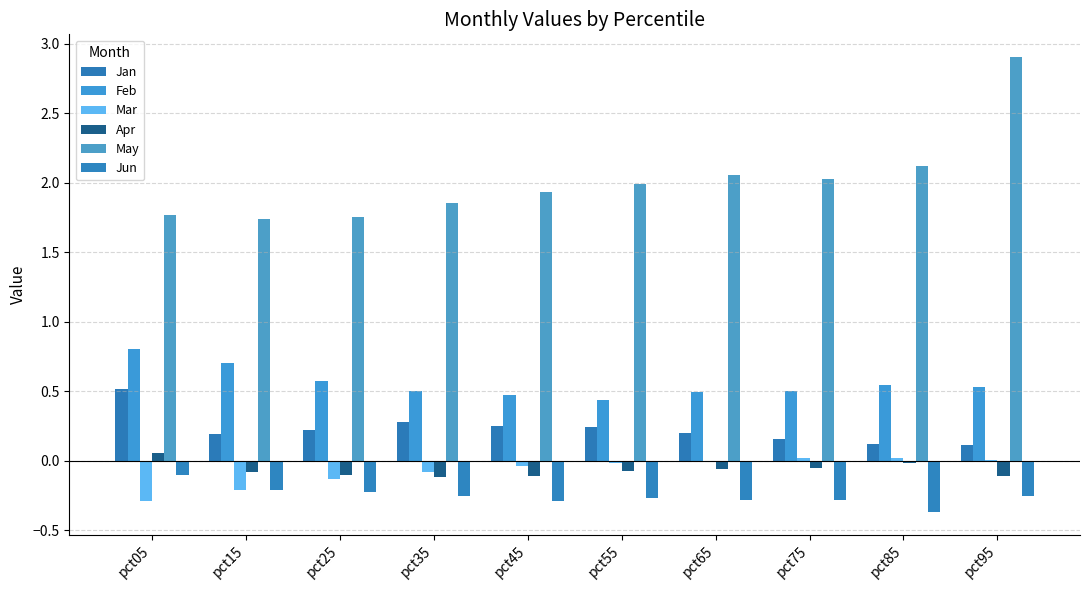

How many groups of bars are there?

10